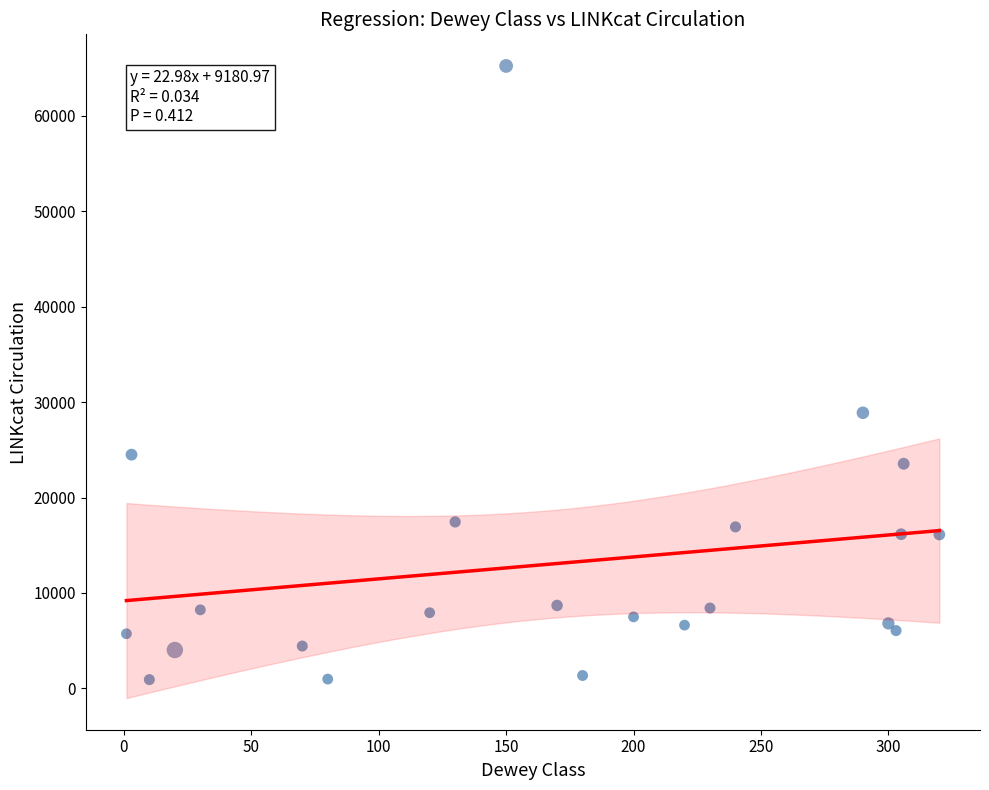

What is the range of X values (max minus min)?

319